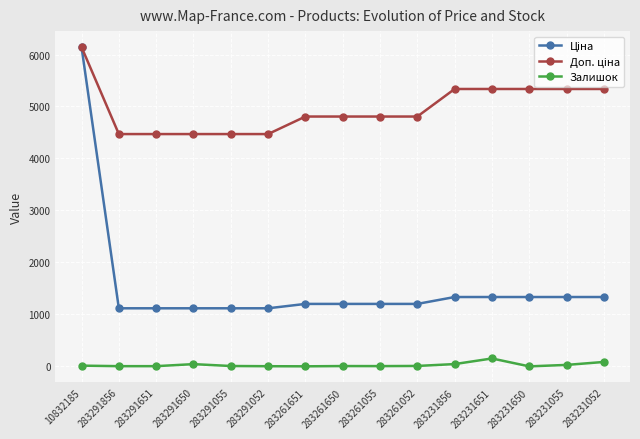

At which category is the sum across all series the highest?

10832185